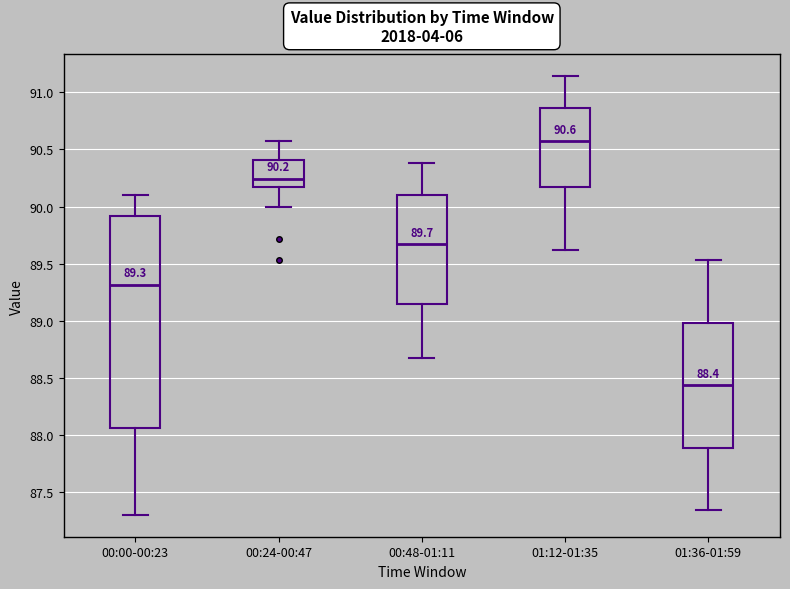

Which box is the tallest, from its lower edge to its upper edge?

00:00-00:23